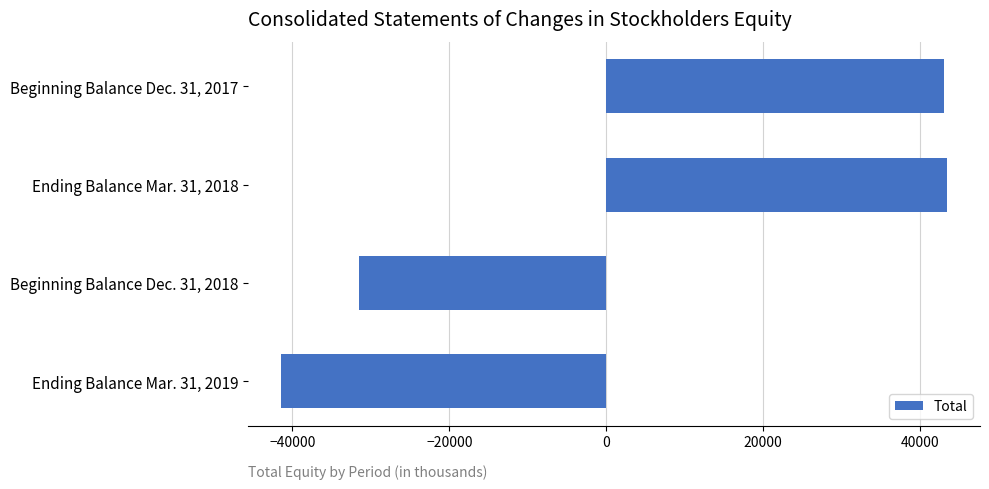

The value at Ending Balance Mar. 31, 2018 is 18489. True or false?

False